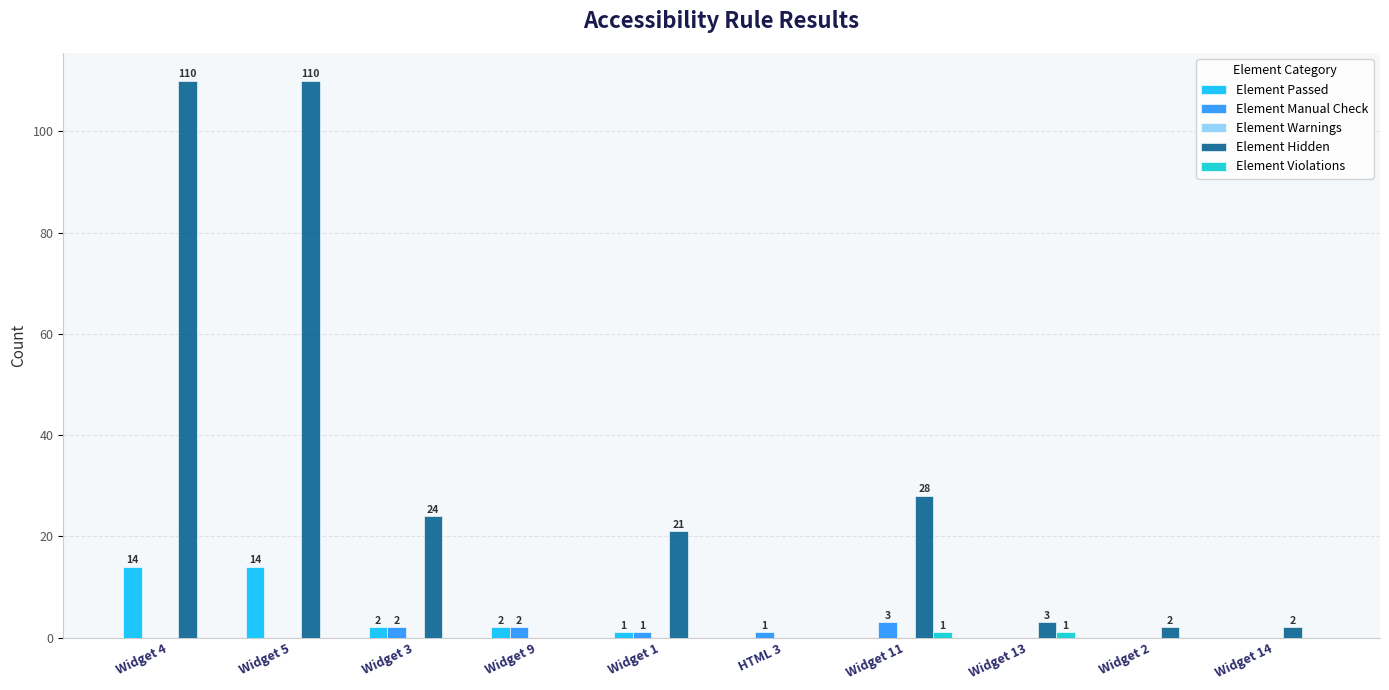

What is the greatest value displayed?

110